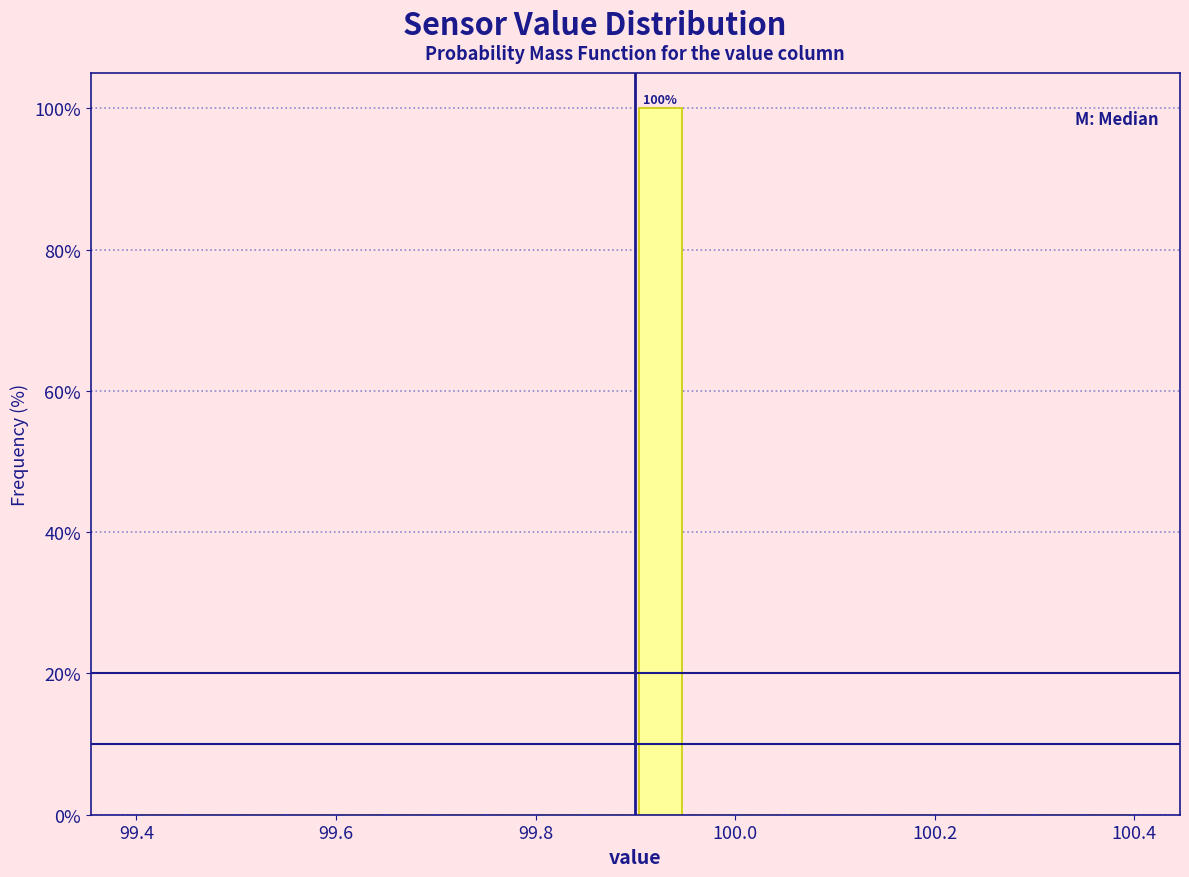

Around what value on the x-axis is the tallest bar? Give the approximate position of its centre, as read against the axis.

99.92